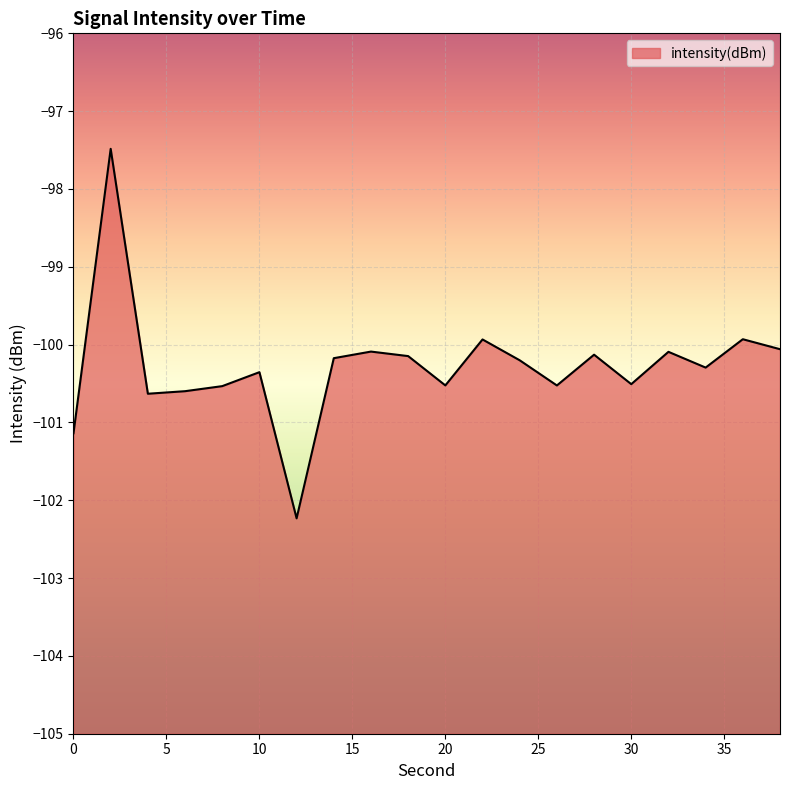

List the labels in order of value, smallest first.

12, 0, 4, 6, 8, 26, 20, 30, 10, 34, 24, 14, 18, 28, 32, 16, 38, 22, 36, 2